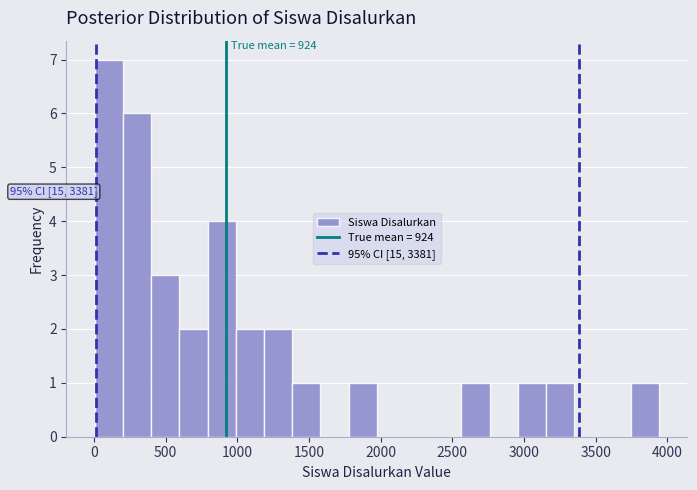

Around what value on the x-axis is the tallest bar? Give the approximate position of its centre, as read against the axis.

100